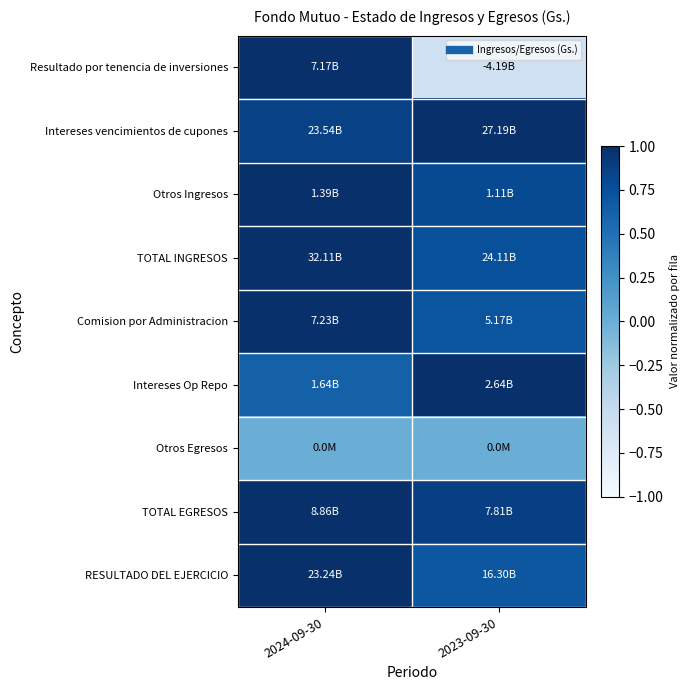

At how many categories does at least one series exceed 0?

2